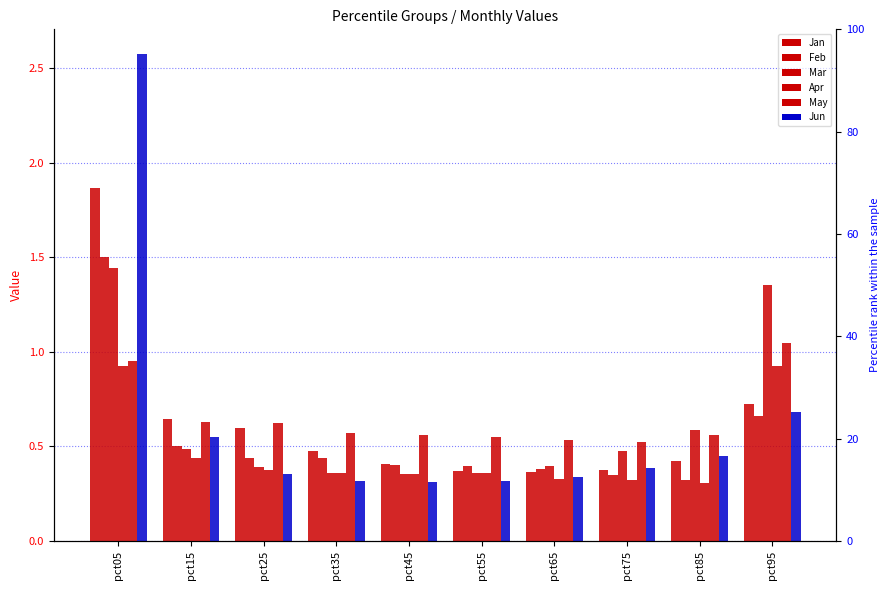

How many bars are there in total?

60